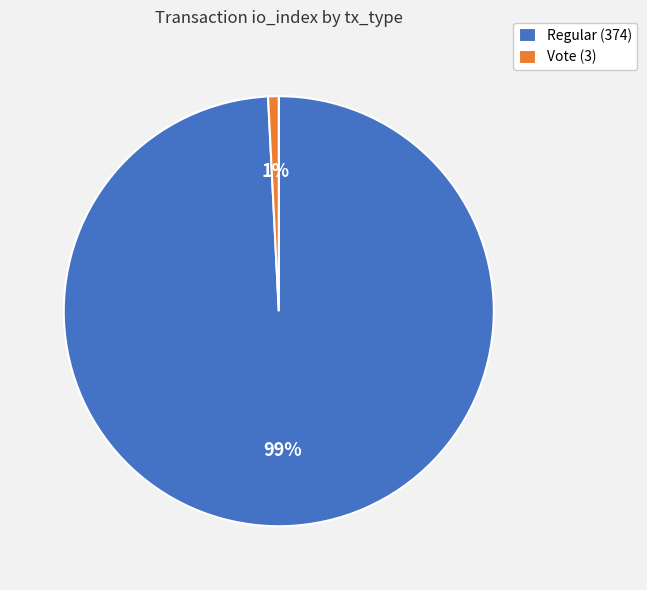

Does any single category account for the majority?

Yes